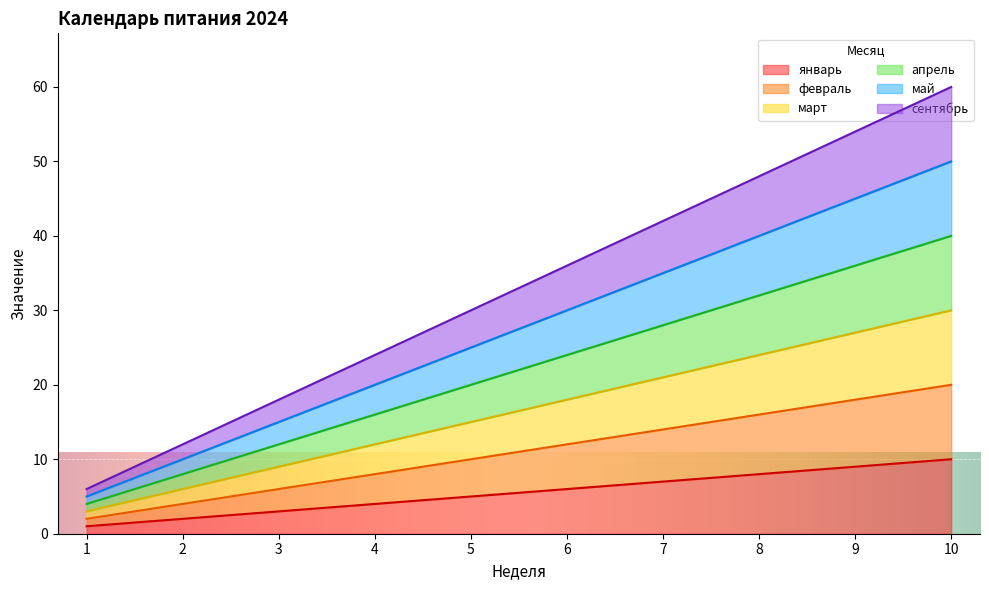

Is the value of апрель at 10 greater than the value of март at 5?

Yes